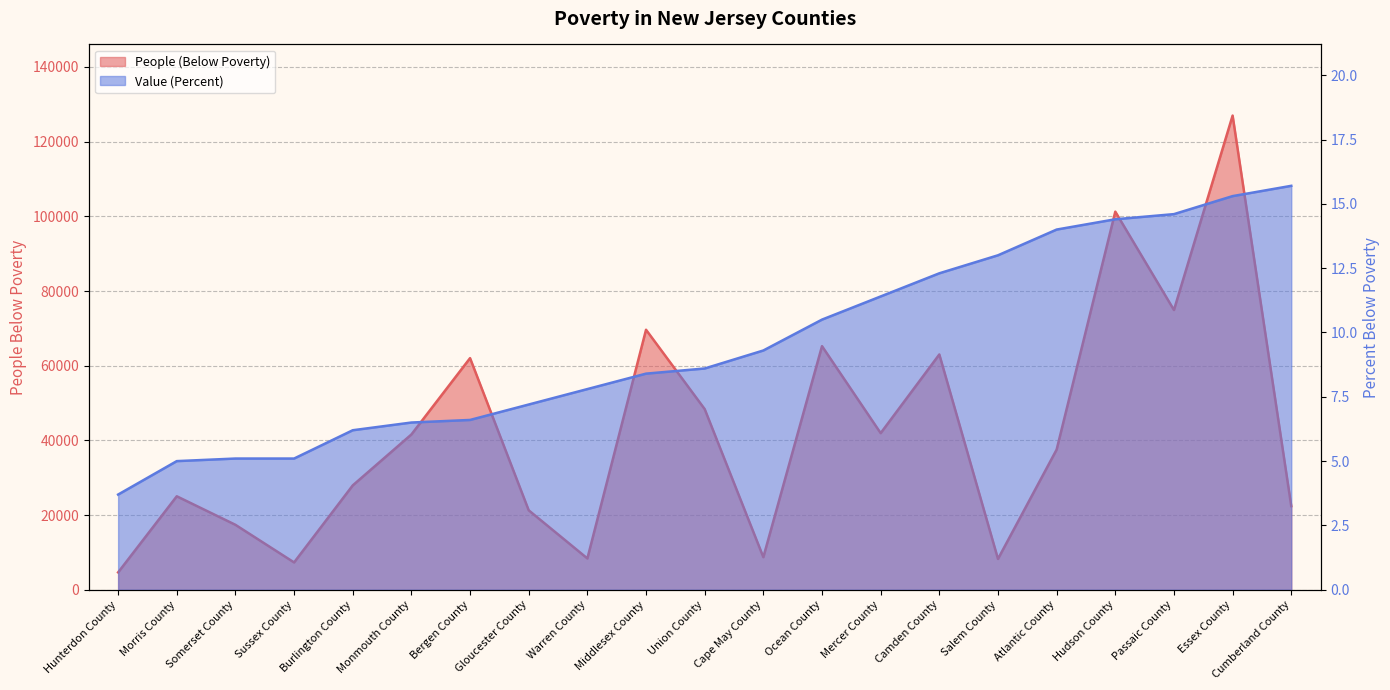

At which label does People (Below Poverty) reach its minimum?

Hunterdon County